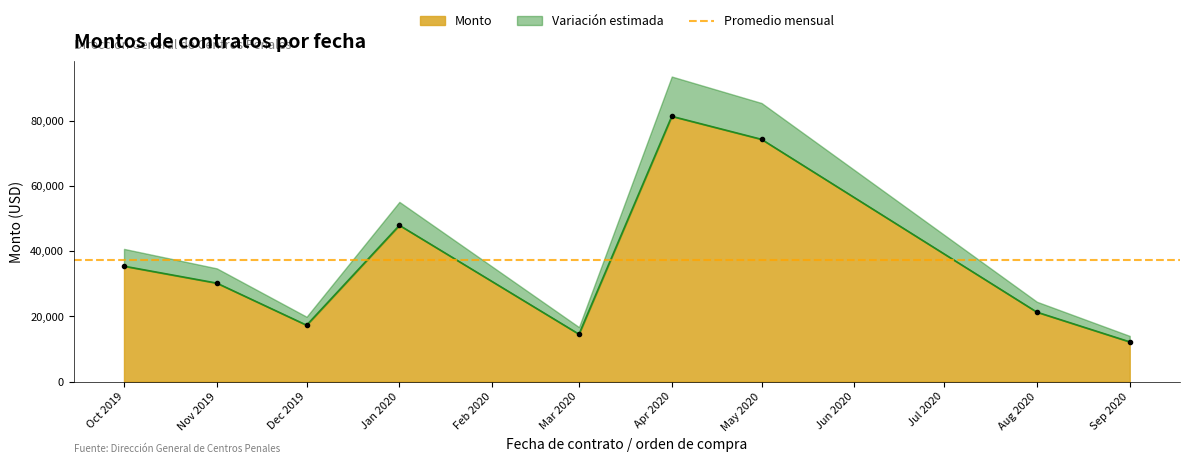

What is the label of the 17th point from the right?

2019-12-20